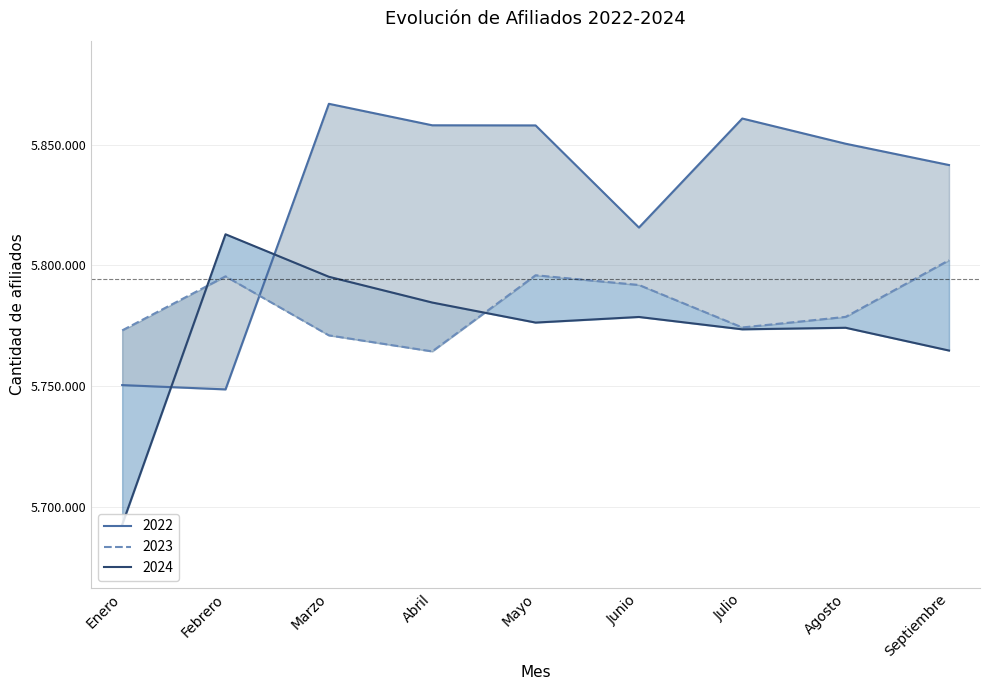

Which series has the largest total across all categories?

2022